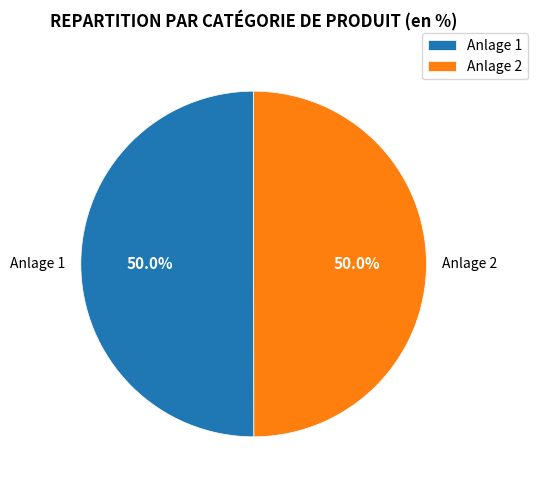

Approximately how many times larger is the value at Anlage 1 compared to Anlage 2?

1.0